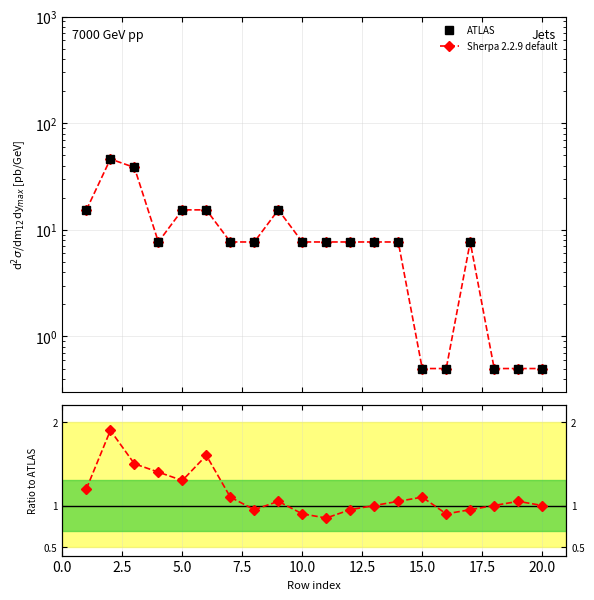

How many intersections are there between ATLAS and Sherpa ratio?

3